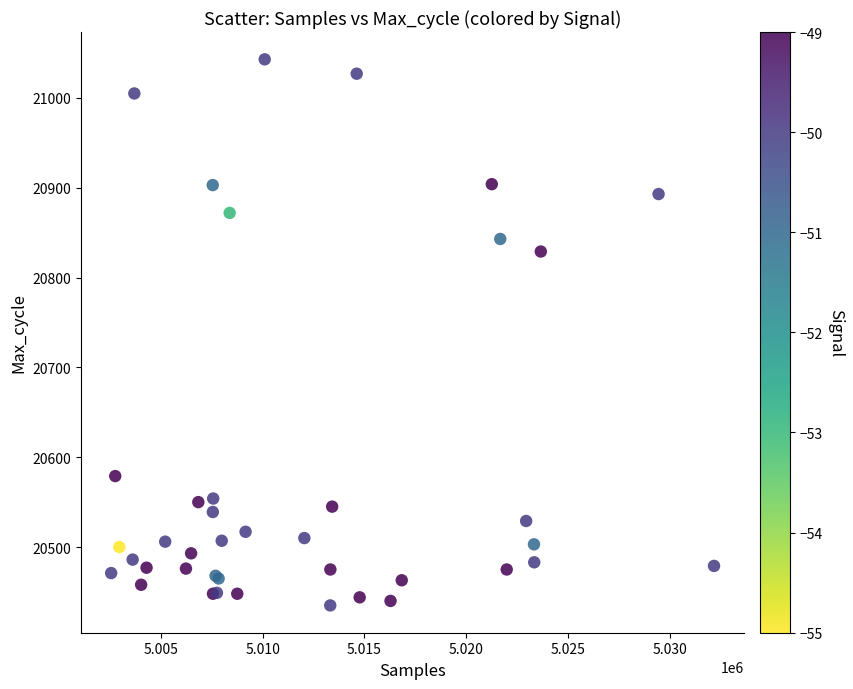

What Y value in the scatter plot is closest to 20739?

20829